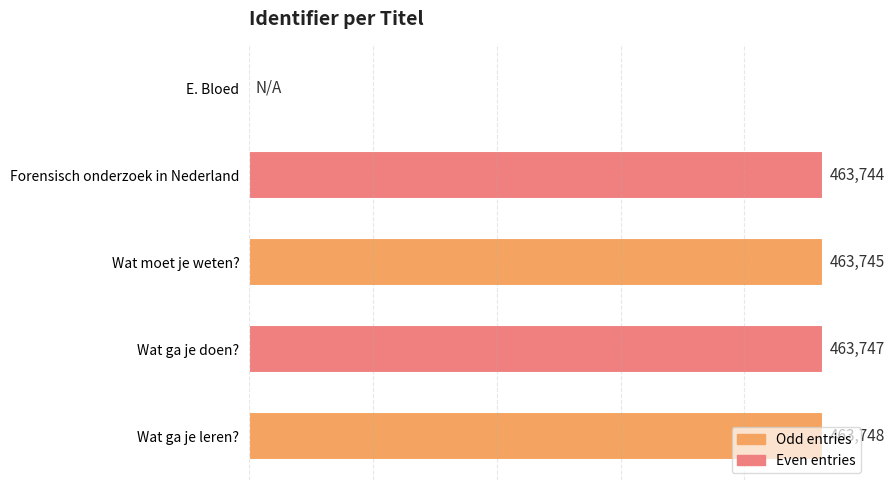

Which category has the highest value across all series?

Wat ga je leren?